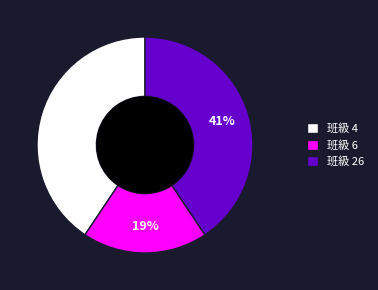

Count the number of slices in the pie.

3